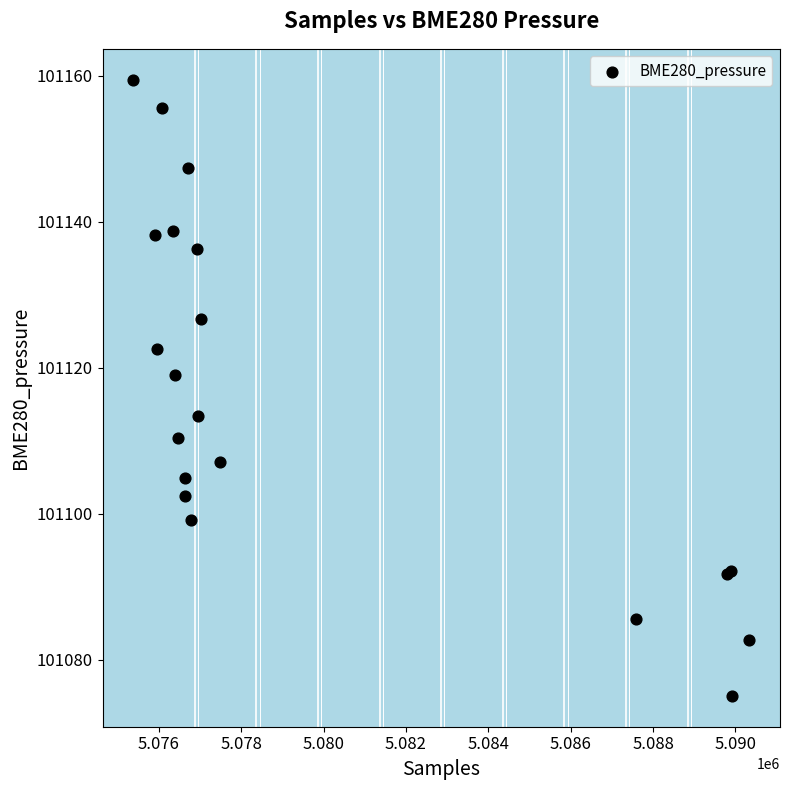

What Y value in the scatter plot is closest to 101117?

101119.1